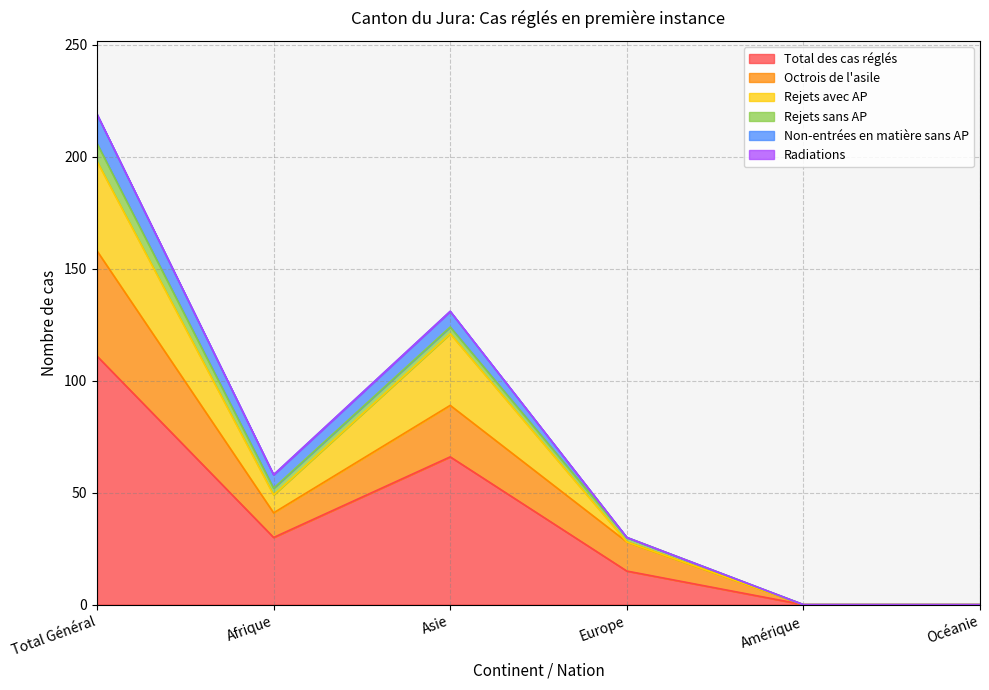

What is the difference between the highest and lowest values at Afrique?

30